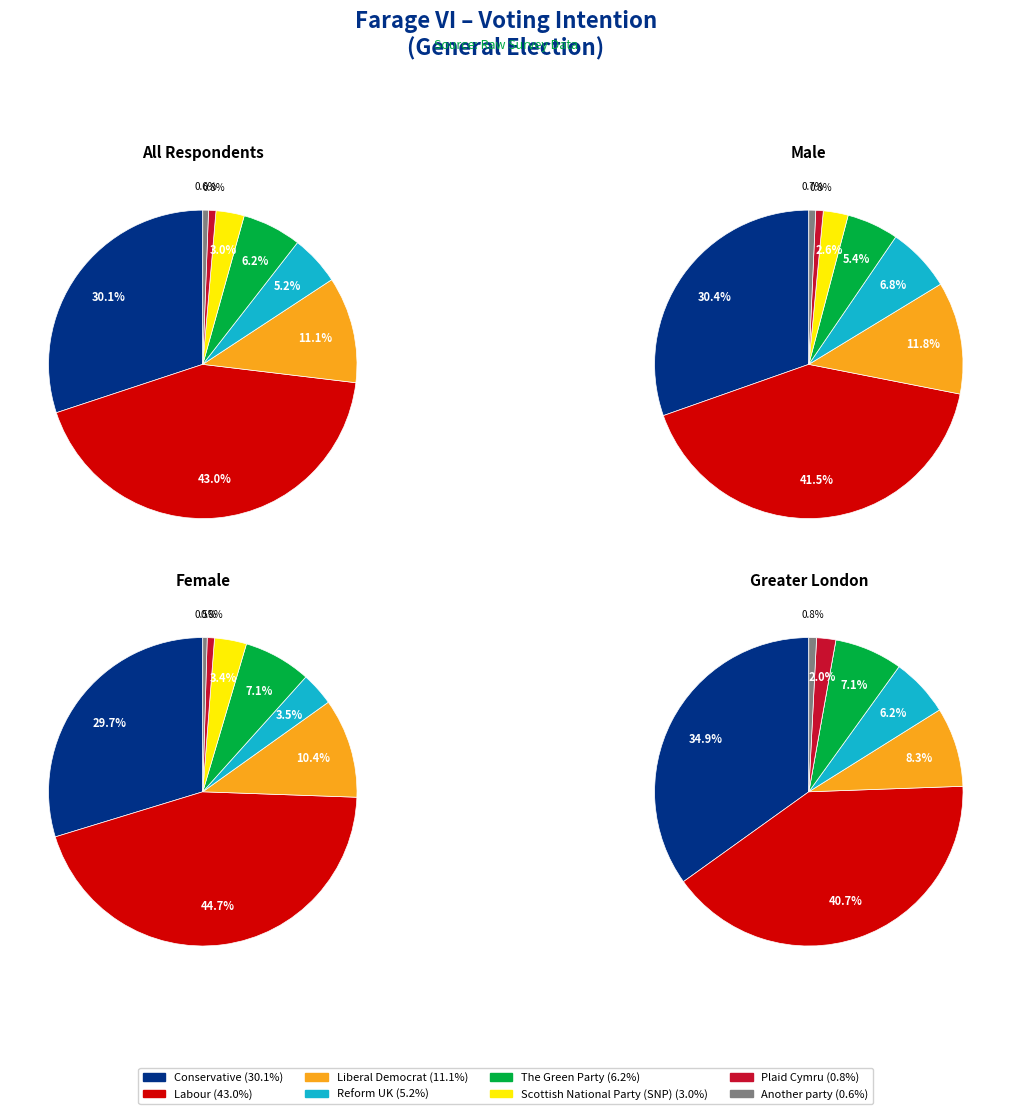

Which series has the largest range (max minus min)?

values_female